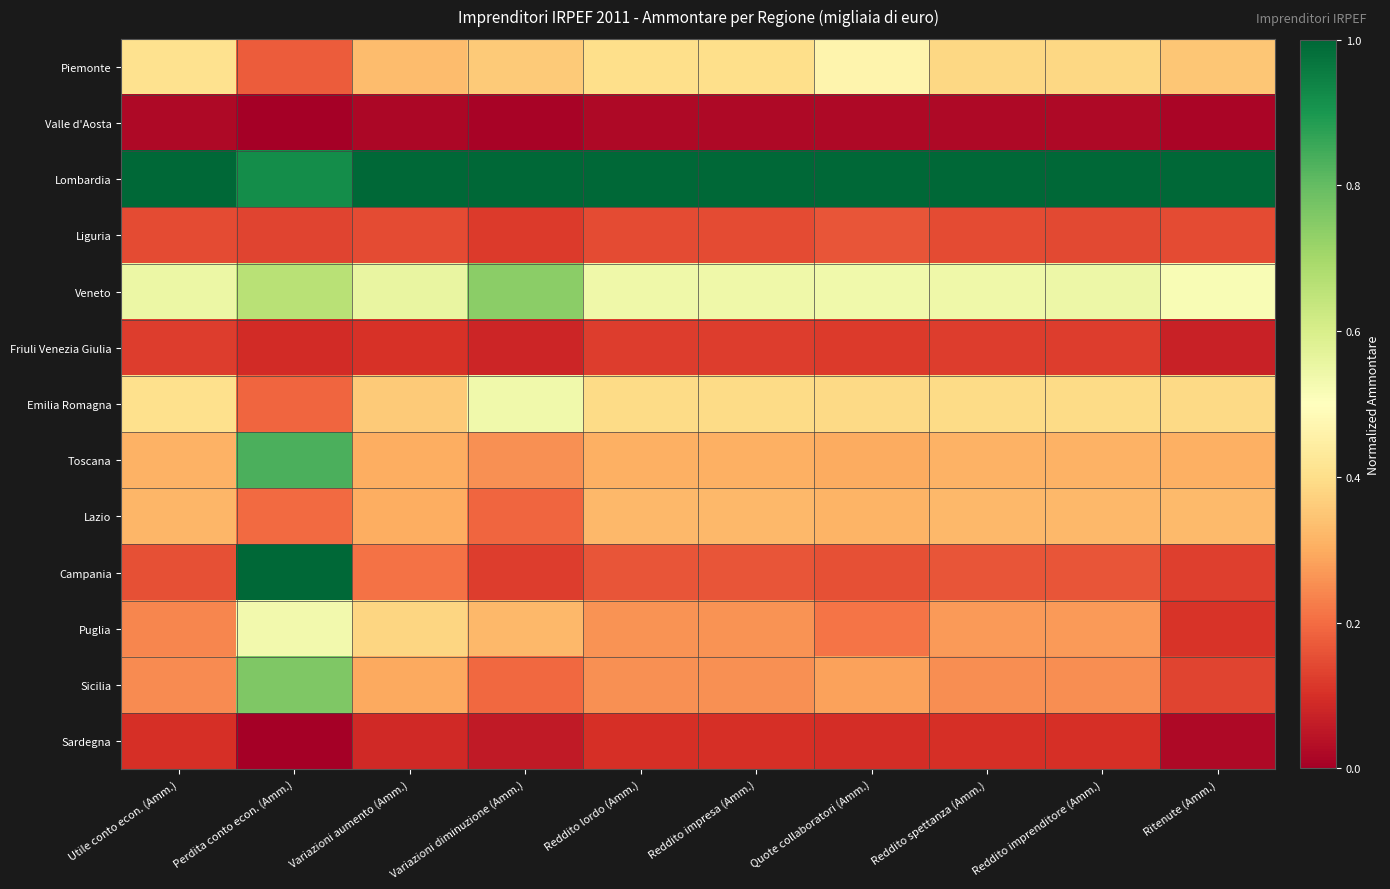

What is the difference between the highest and lowest values at Quote collaboratori (Amm.)?

1.0